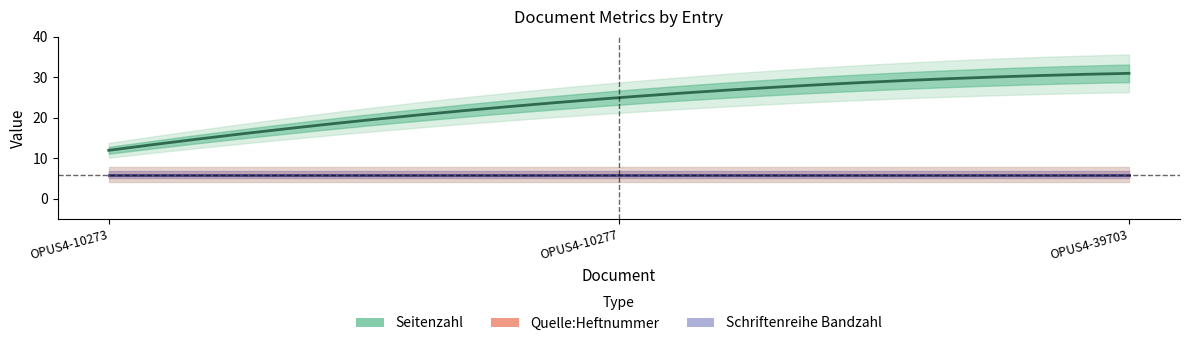

At OPUS4-10273, list the series in order from smallest to largest.

Quelle:Heftnummer, Schriftenreihe Bandzahl, Seitenzahl